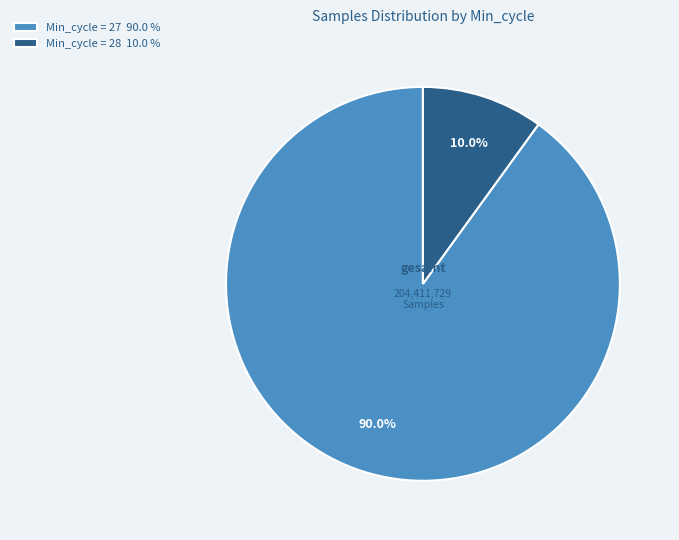

What percentage do Min_cycle = 28 10.0 % and Min_cycle = 27 90.0 % together represent?

100.0%